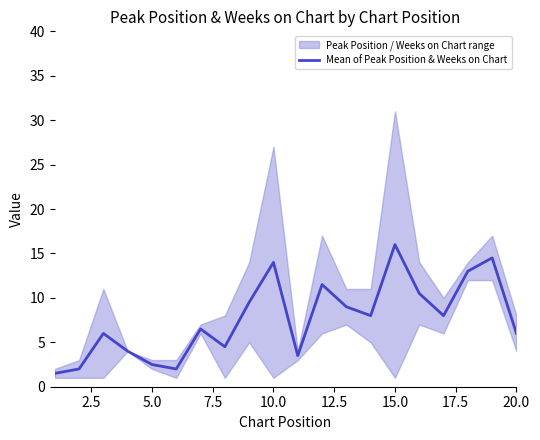

What is the minimum value for Mean of Peak Position & Weeks on Chart?

1.5